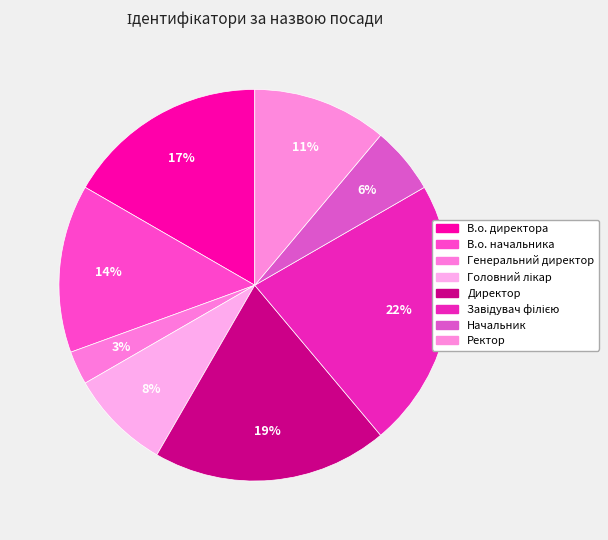

Which category has the biggest portion of the pie?

Завідувач філією